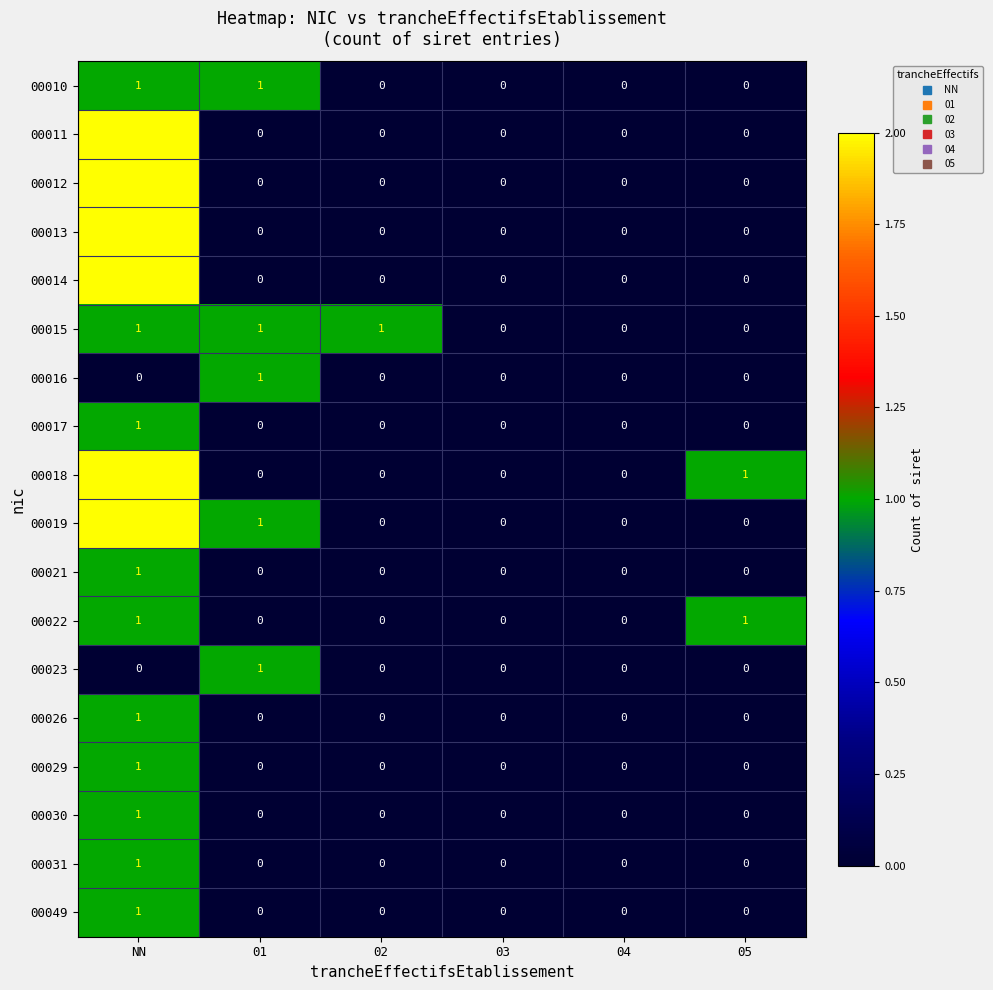

Is it true that 00022 equals 0 at 01?

True